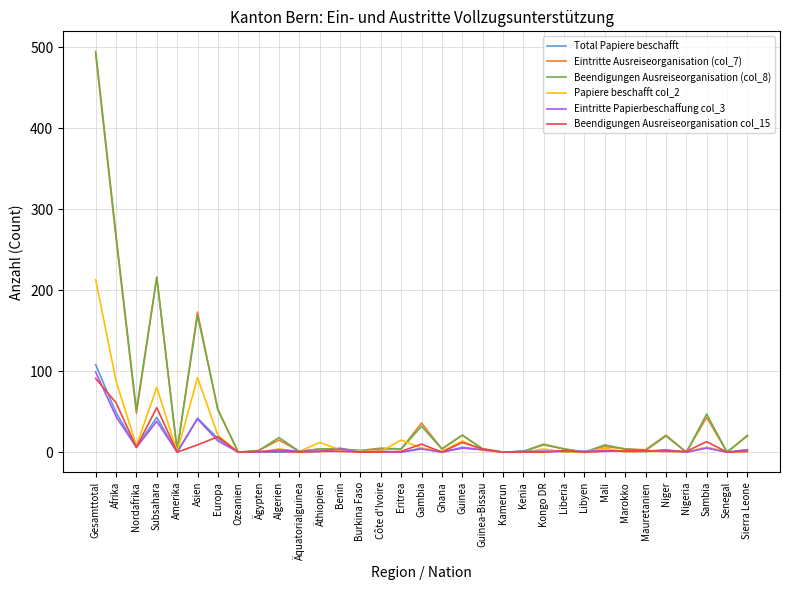

At which category is the sum across all series the highest?

Gesamttotal